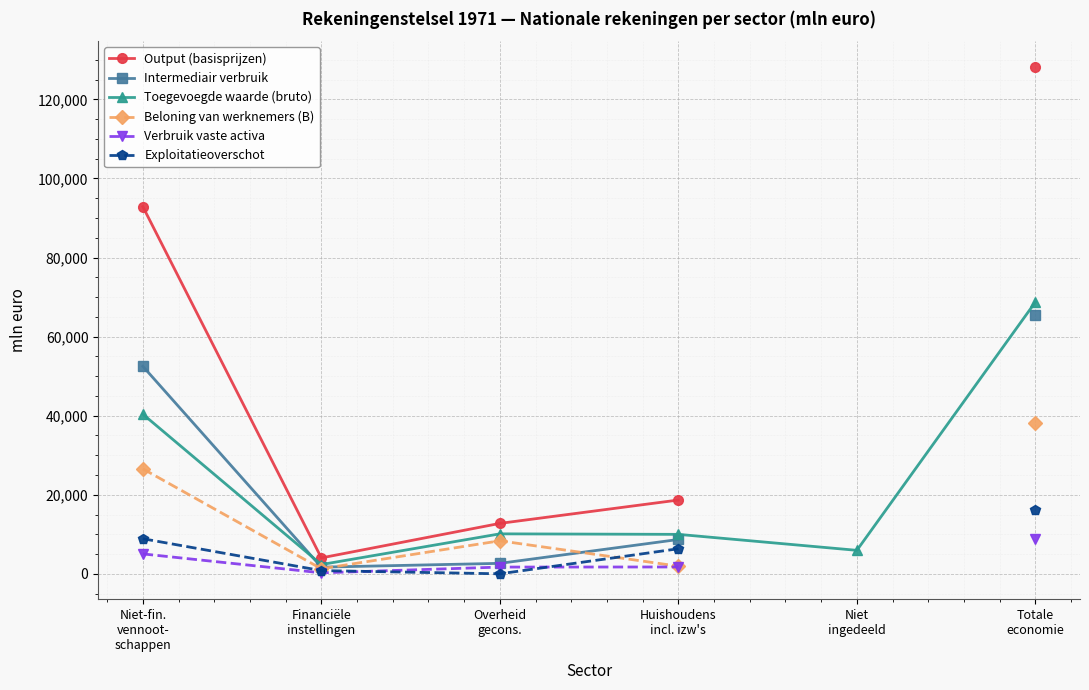

After their last crossing, which series has the higher values: Verbruik vaste activa or Exploitatieoverschot?

Exploitatieoverschot